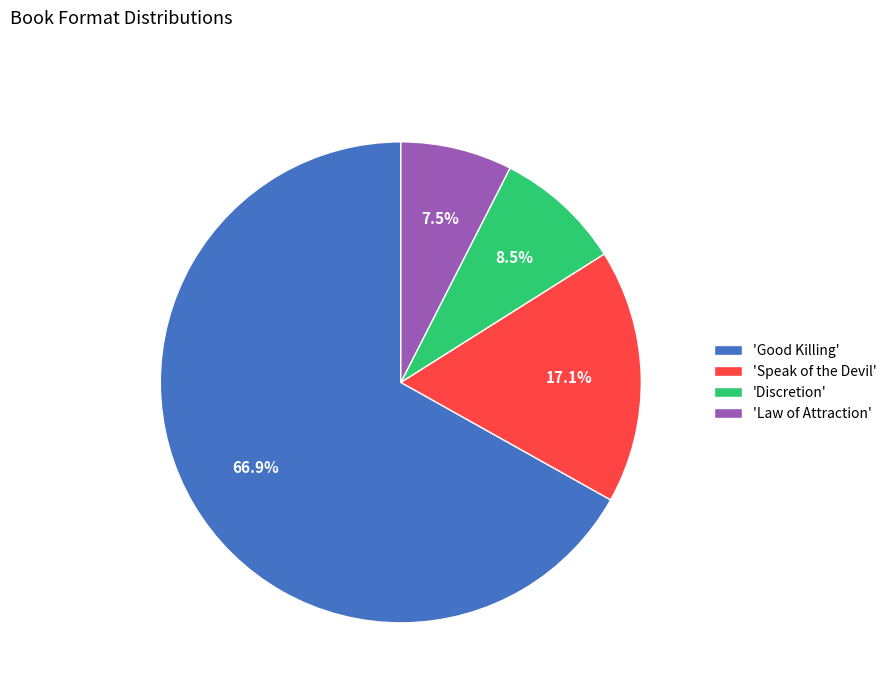

Which category accounts for the majority?

'Good Killing'